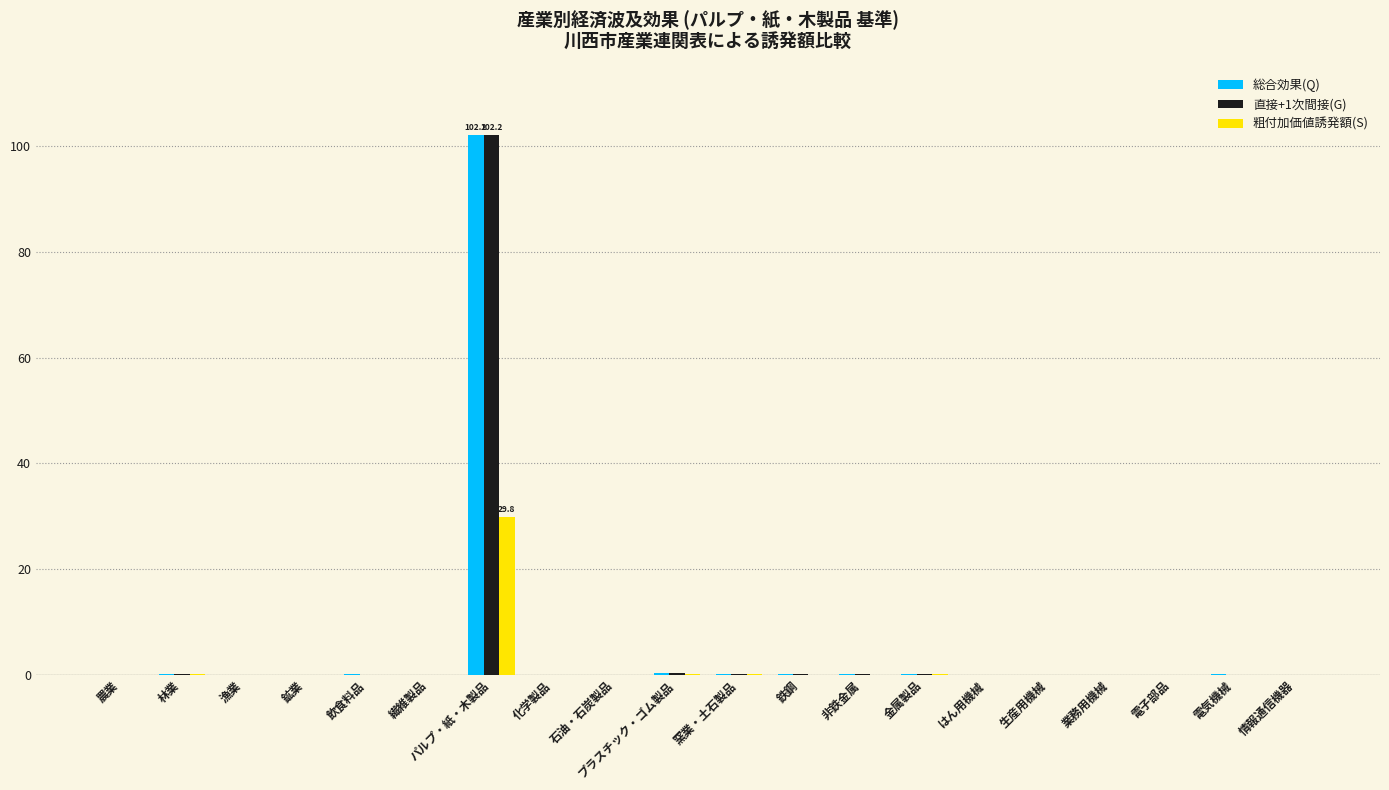

What is the sum of all 粗付加価値誘発額(S) values?

30.0